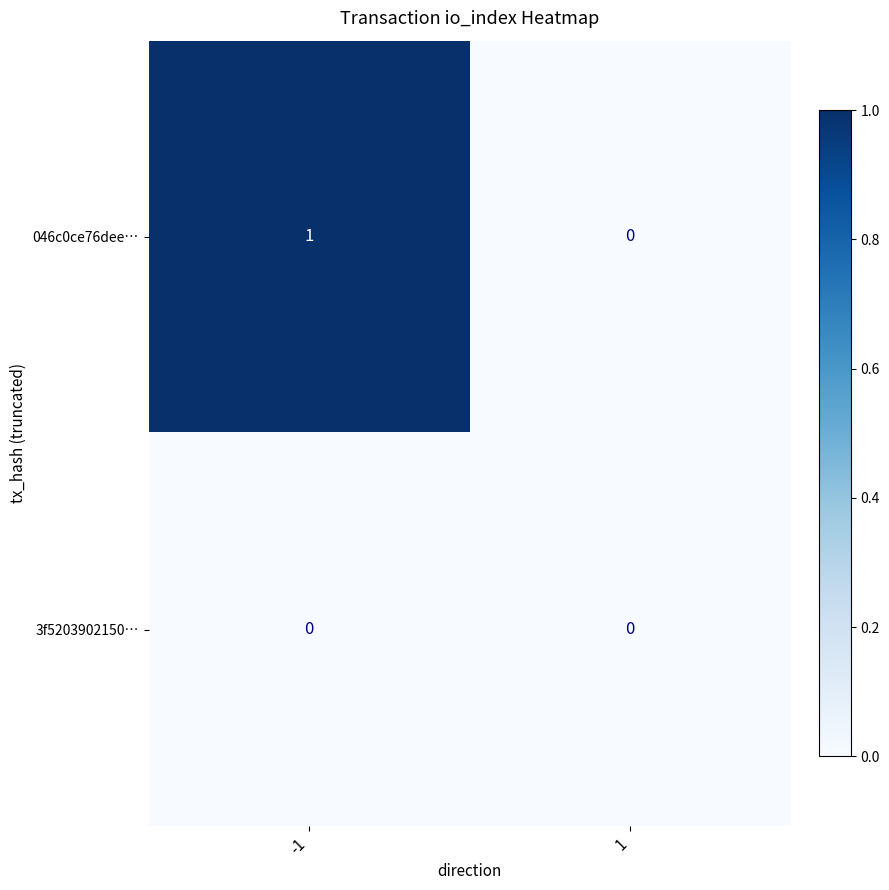

The value of 3f5203902150… at -1 is 0. True or false?

True